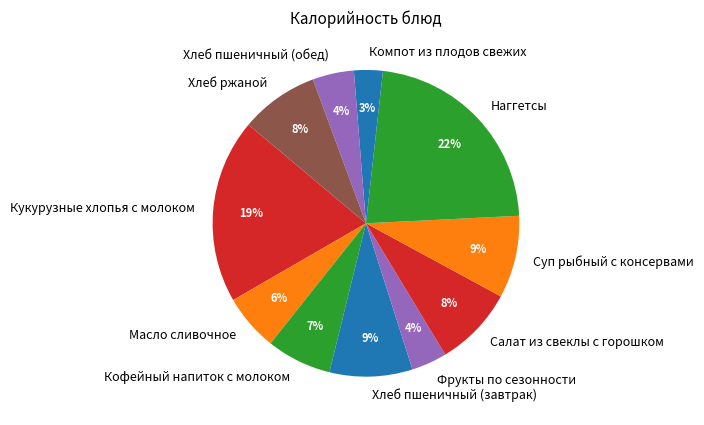

Which category has the smallest portion of the pie?

Компот из плодов свежих